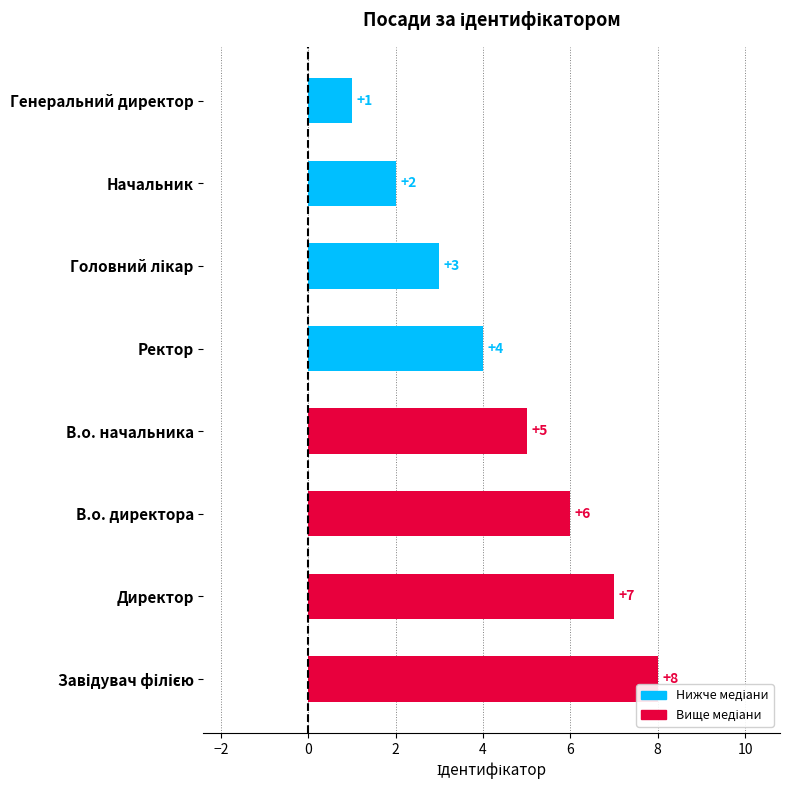

Reading top to bottom, transcribe all the data shown in this chart.

1	2	3	4	5	6	7	8